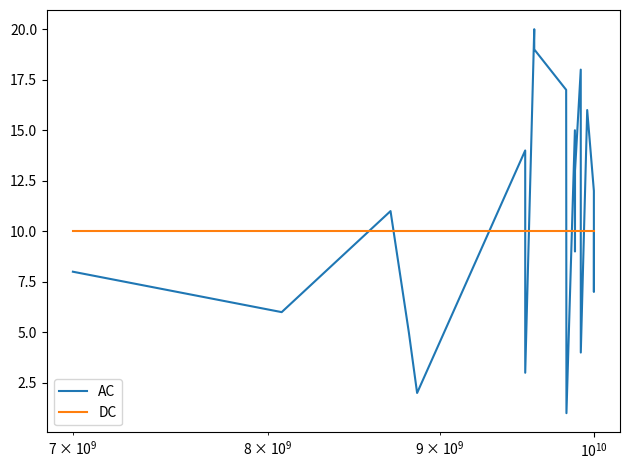

What is the minimum value for DC?

10